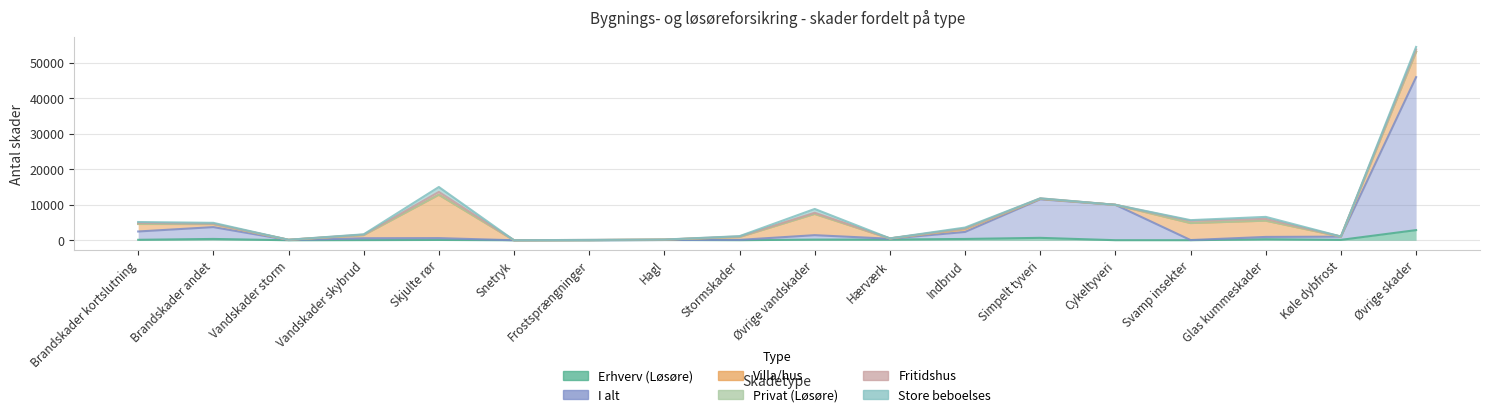

Which series has the largest total across all categories?

I alt